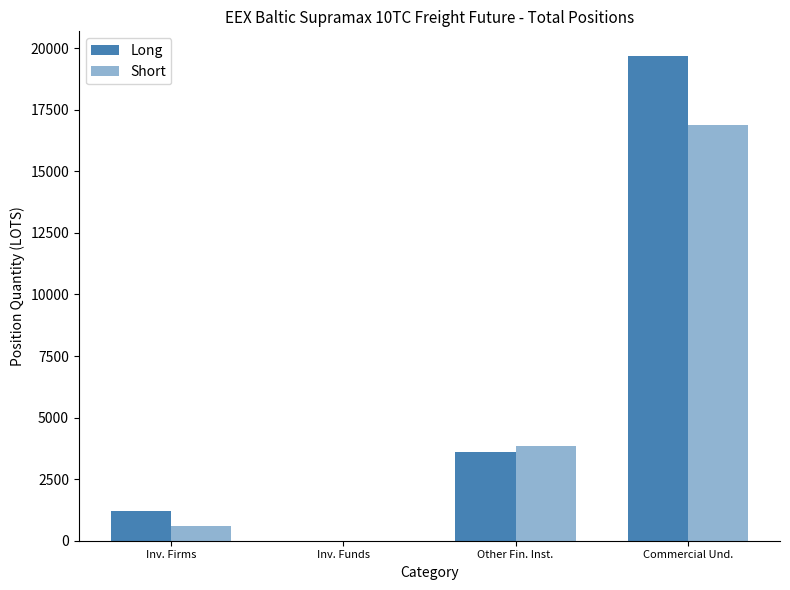

Does the chart contain stacked bars?

No